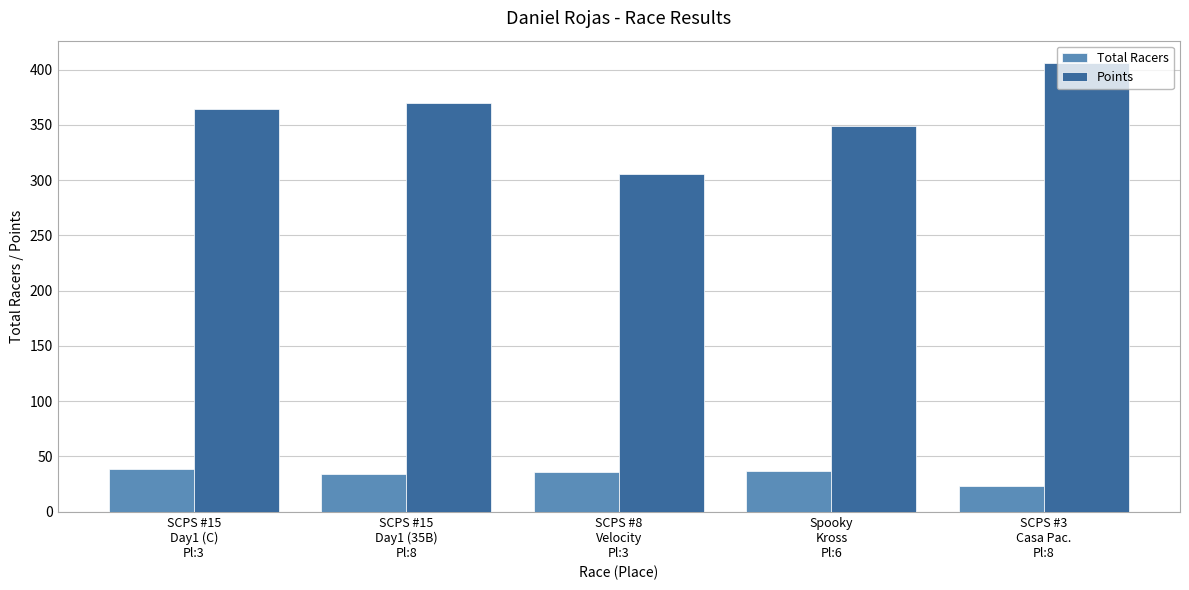

Which series changed the most between Spooky
Kross
Pl:6 and SCPS #3
Casa Pac.
Pl:8?

Points